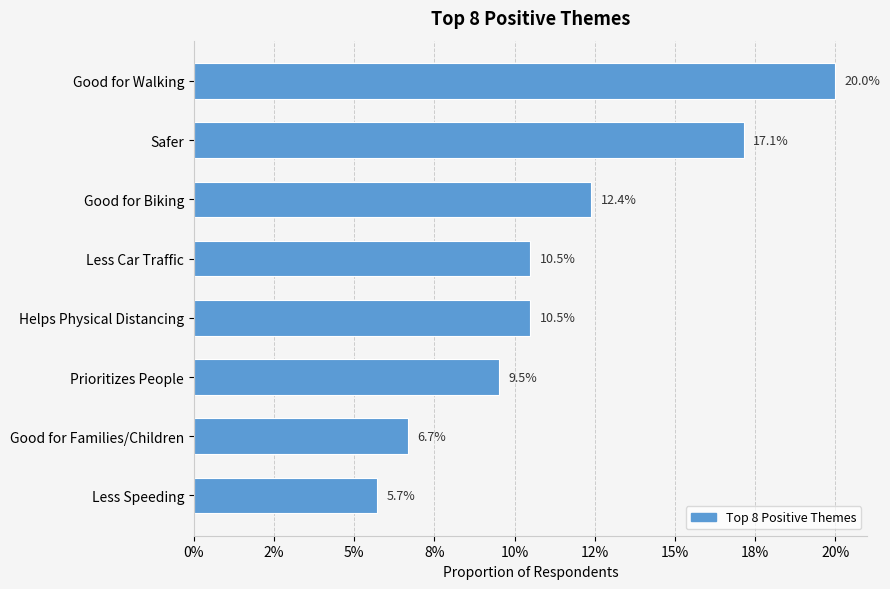

What is the difference between the values at Good for Biking and Good for Families/Children?

0.1